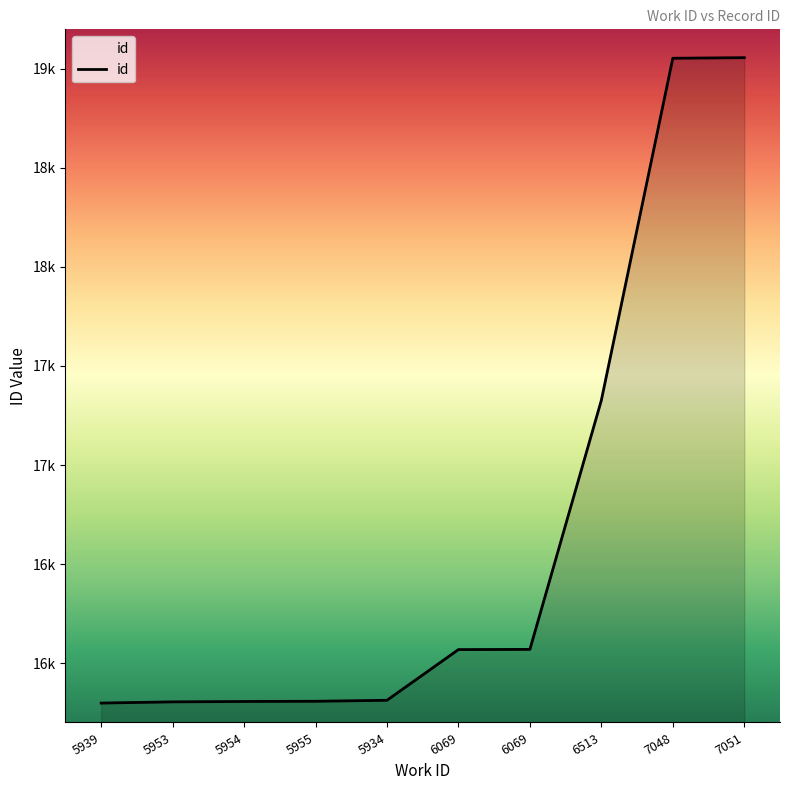

Approximately how many times larger is the value at 5954 compared to 7048?

0.8